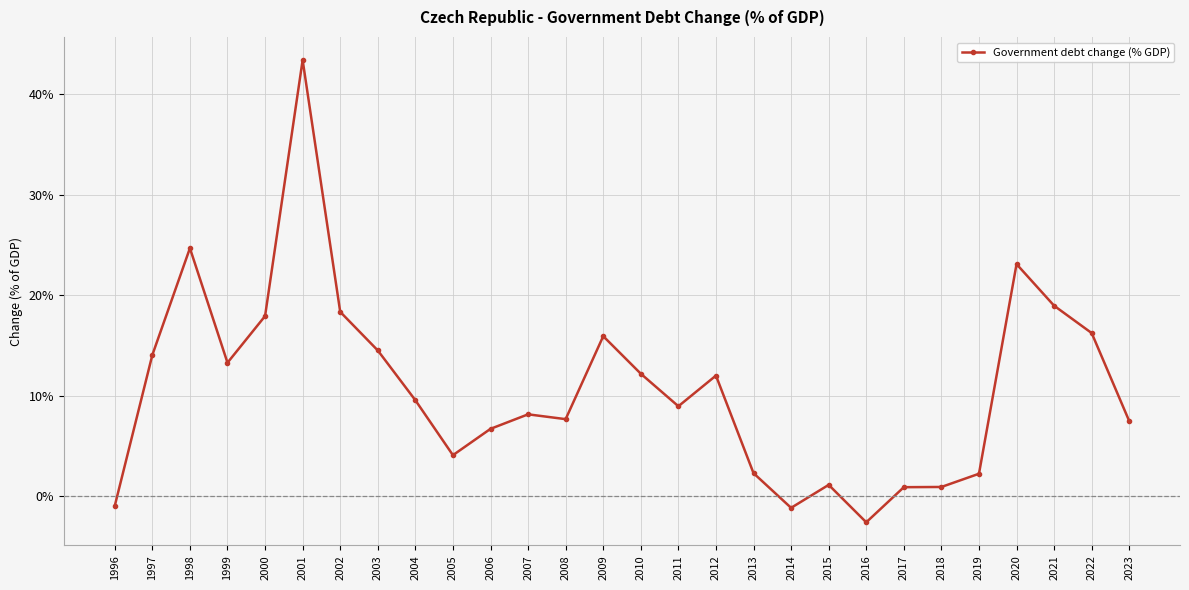

Which has a higher value, 2003 or 2015?

2003